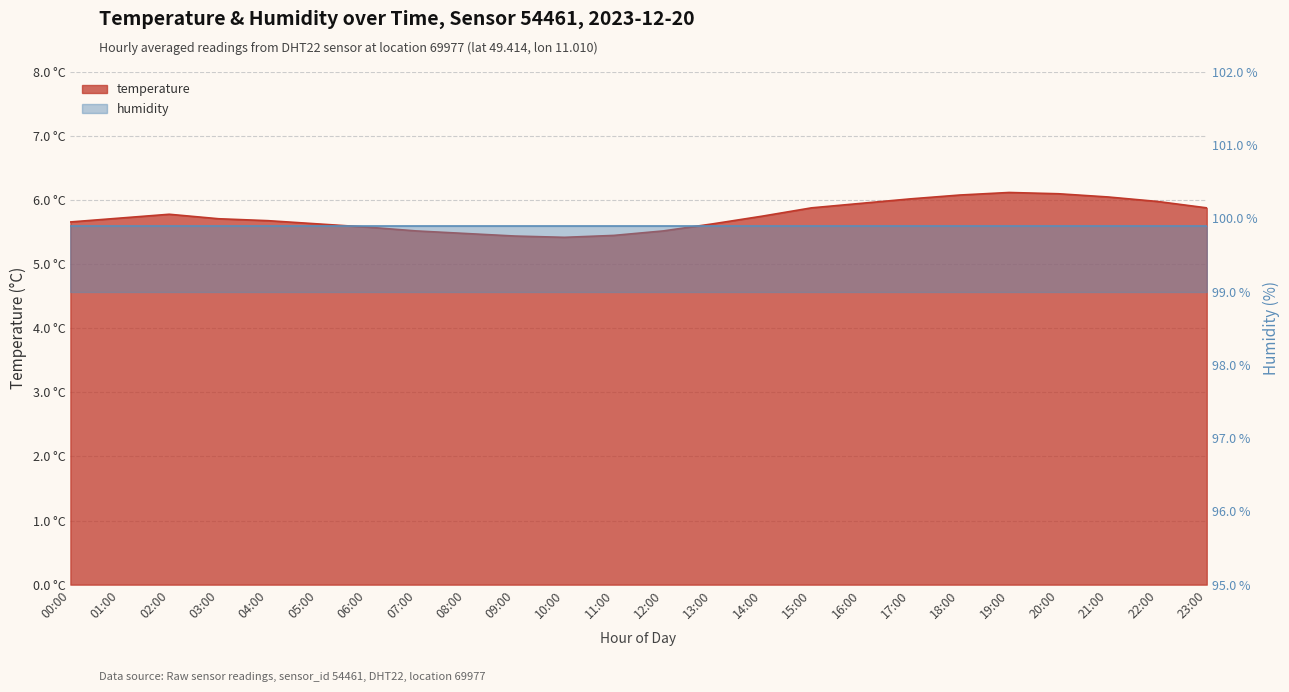

How many interior local peaks (higher than both neighbors) does the data have?

2